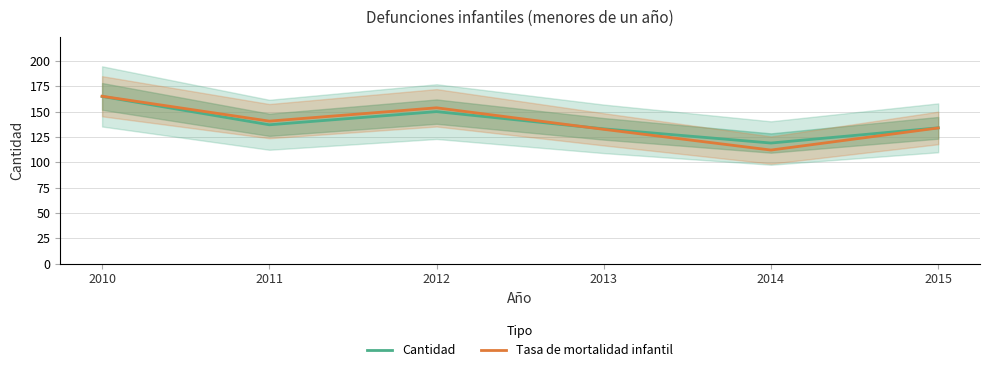

What is the average value of the Tasa de mortalidad infantil series?

139.7